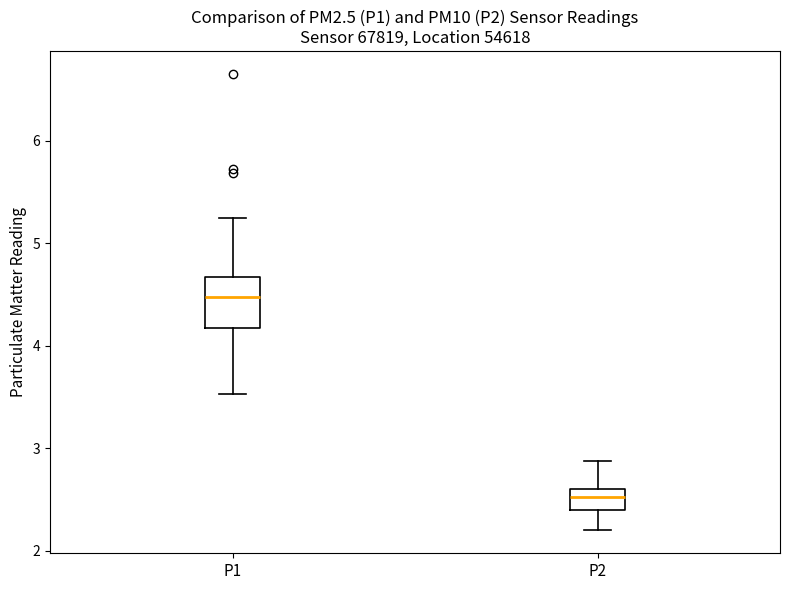

Which box's median line is the lowest?

P2